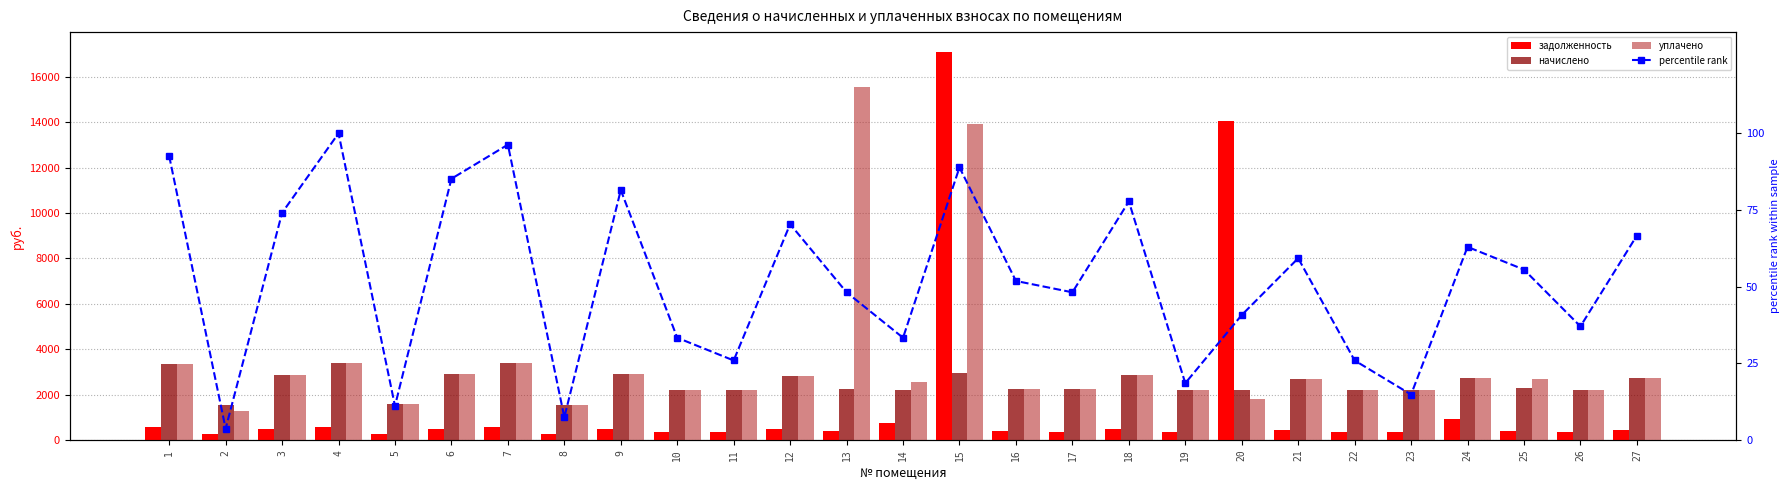

How many data points in задолженность are above 445?

14